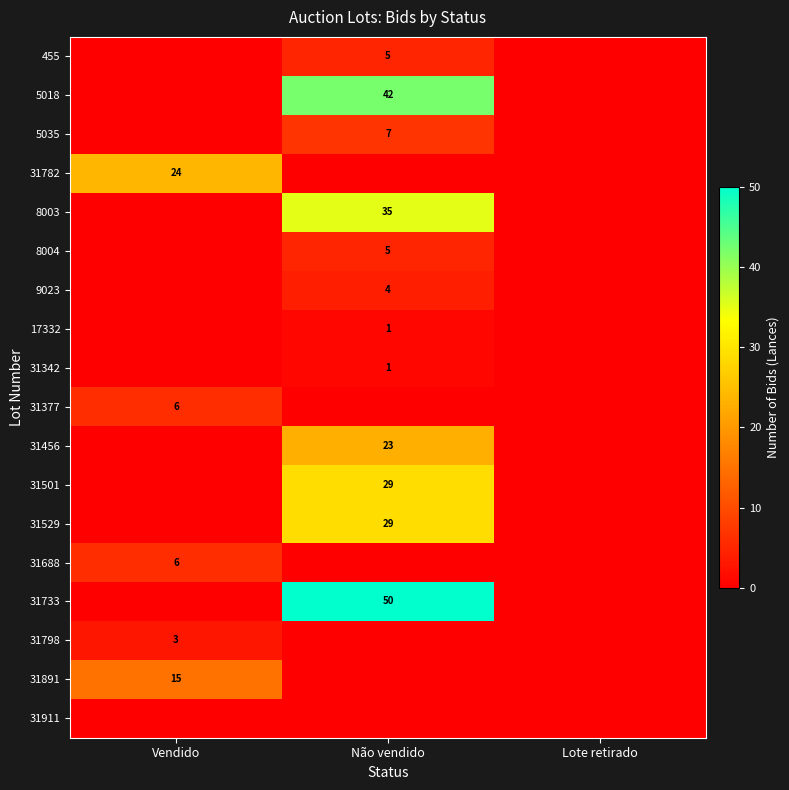

At how many categories does at least one series exceed 0?

2